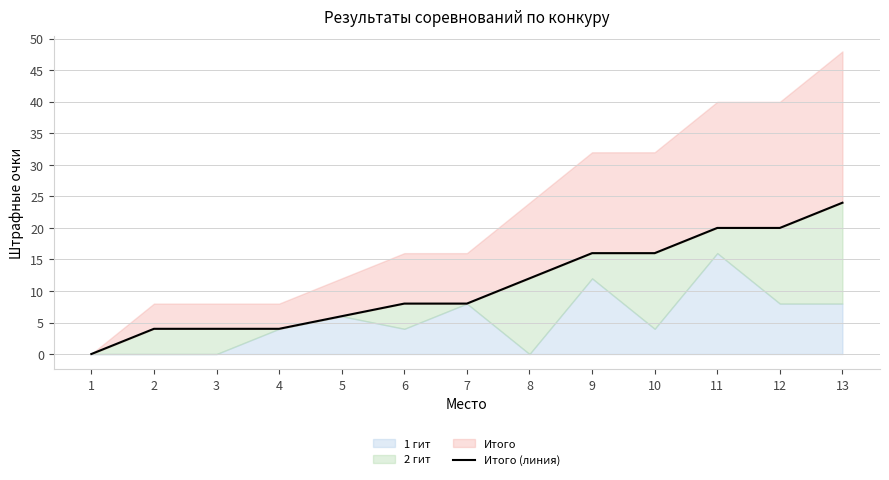

How many lines are shown in the chart?

1